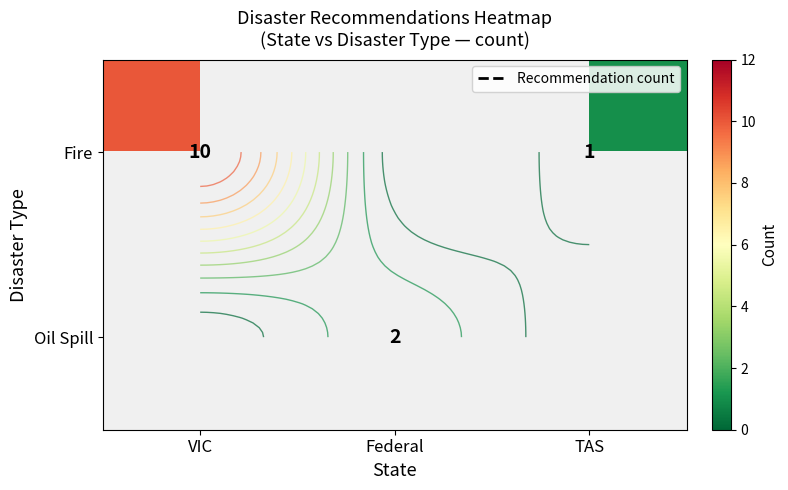

Read the Fire value at VIC, to the nearest 10.

10